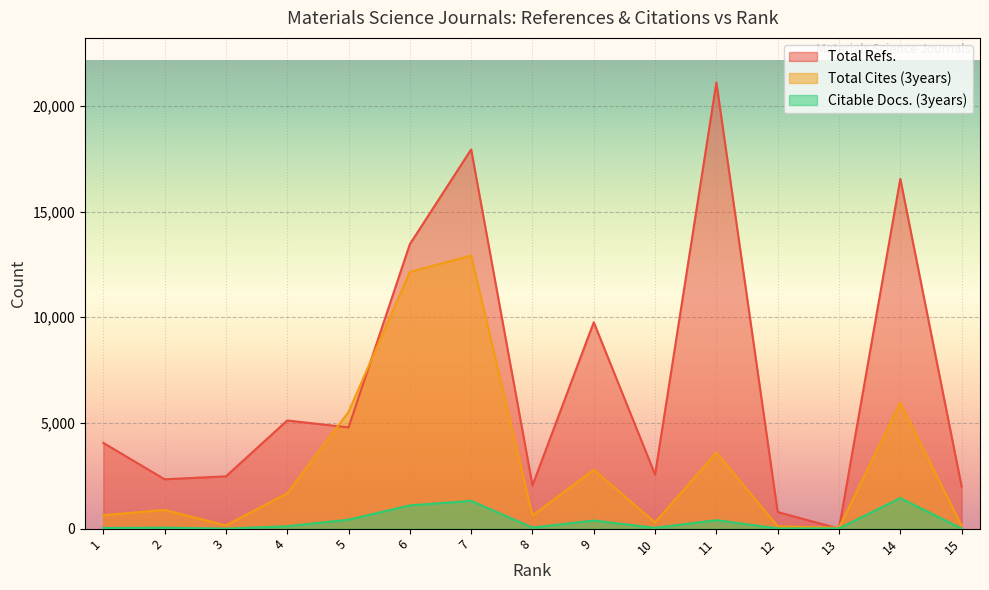

Reading left to right, extract all data points from this chart.

Total Refs.: 4057	2334	2473	5115	4790	13455	17937	2043	9762	2557	21102	784	0	16547	1988
Total Cites (3years): 636	884	152	1671	5521	12140	12918	623	2783	293	3600	109	41	5963	139
Citable Docs. (3years): 31	45	1	113	423	1099	1312	49	383	39	399	12	10	1445	5